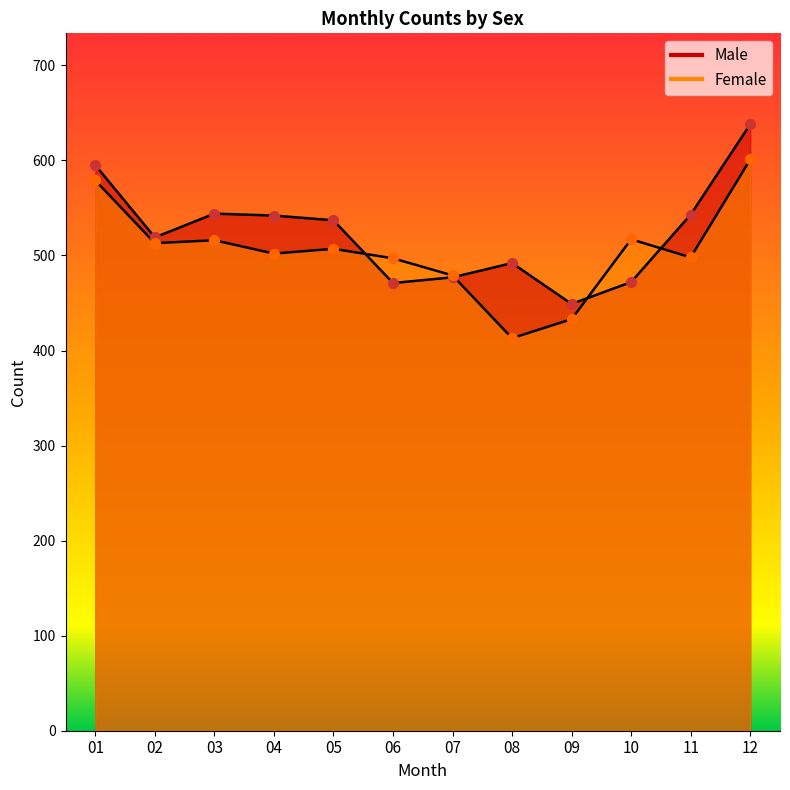

What is the total value across all series at 06?

968